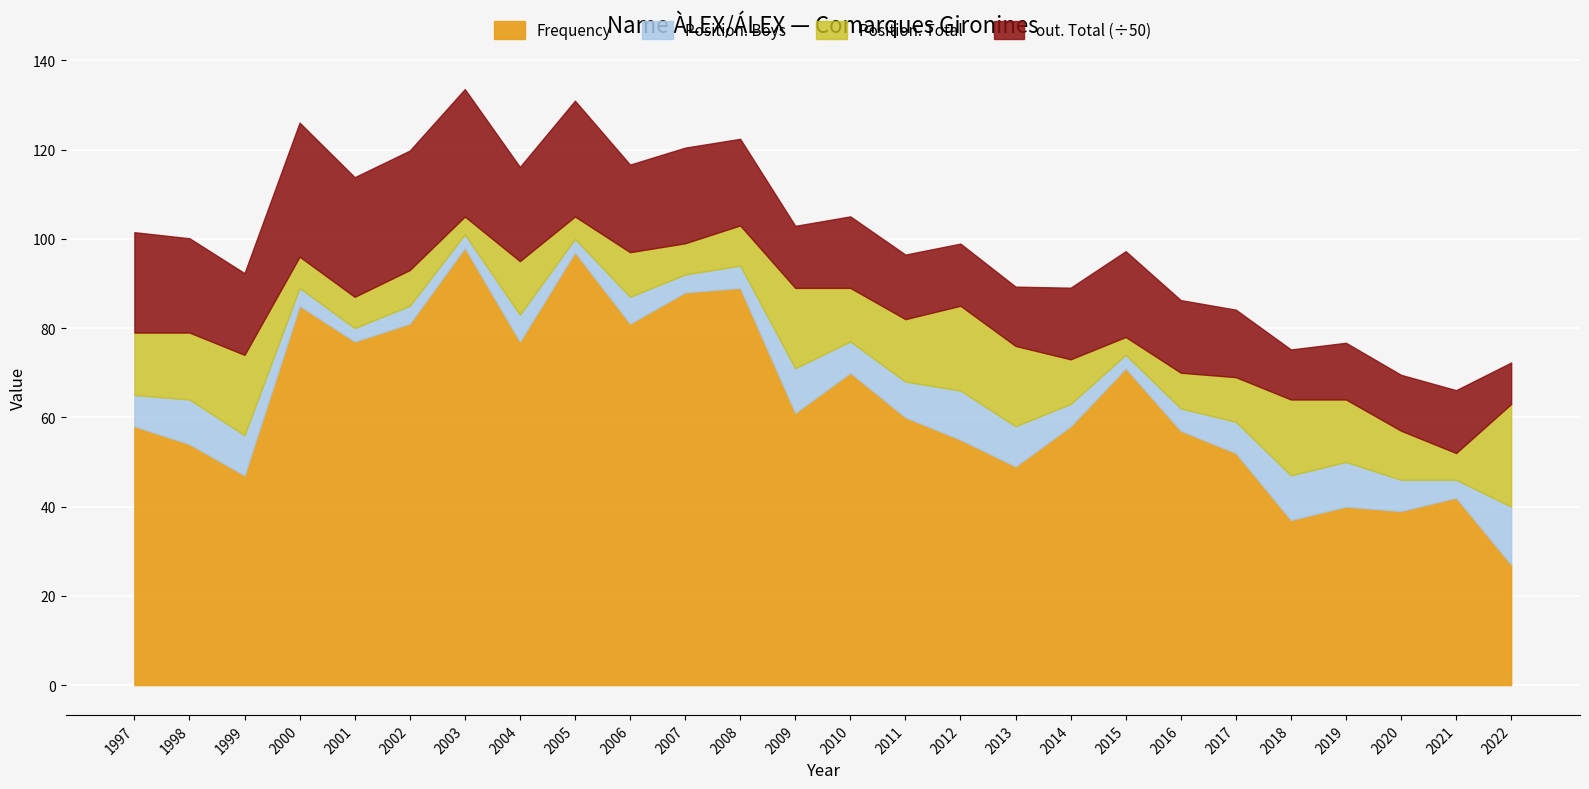

What is the total value across all series at 2001?

113.8